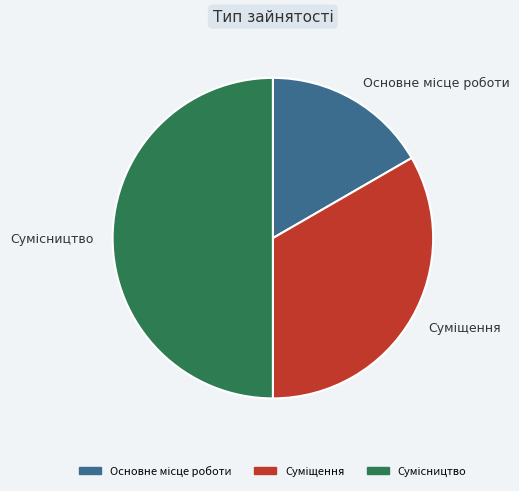

Is there any slice that represents more than half of the pie?

No